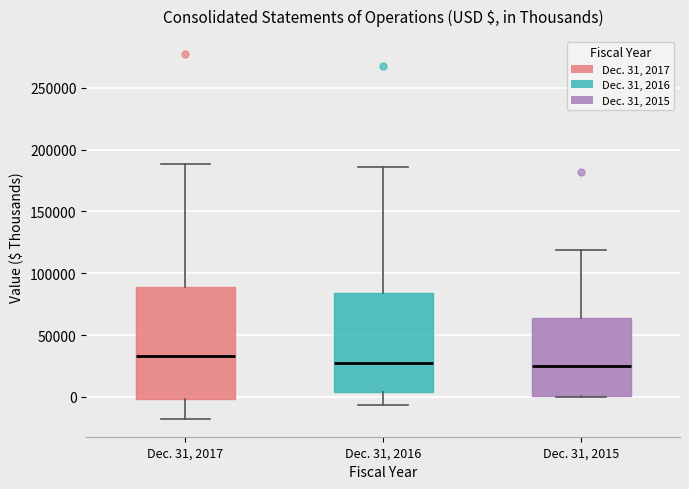

Which box is the tallest, from its lower edge to its upper edge?

Dec. 31, 2017